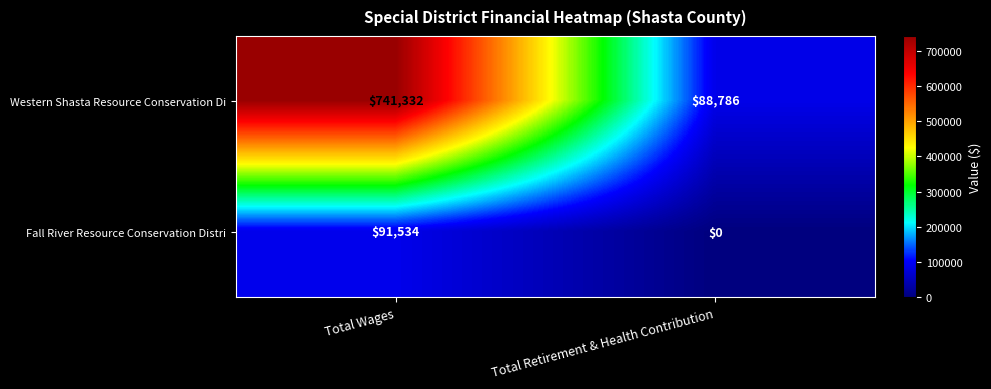

At how many categories does at least one series exceed 668680?

1